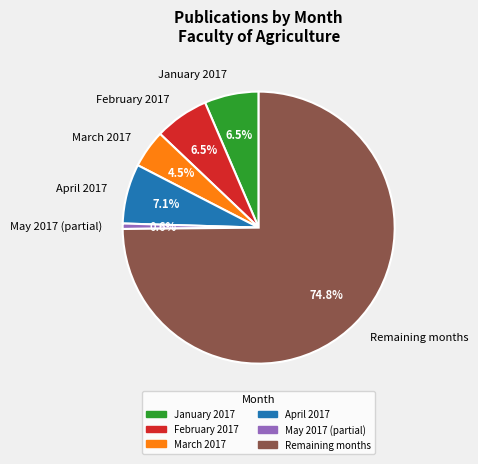

Approximately how many times larger is the value at April 2017 compared to January 2017?

1.1